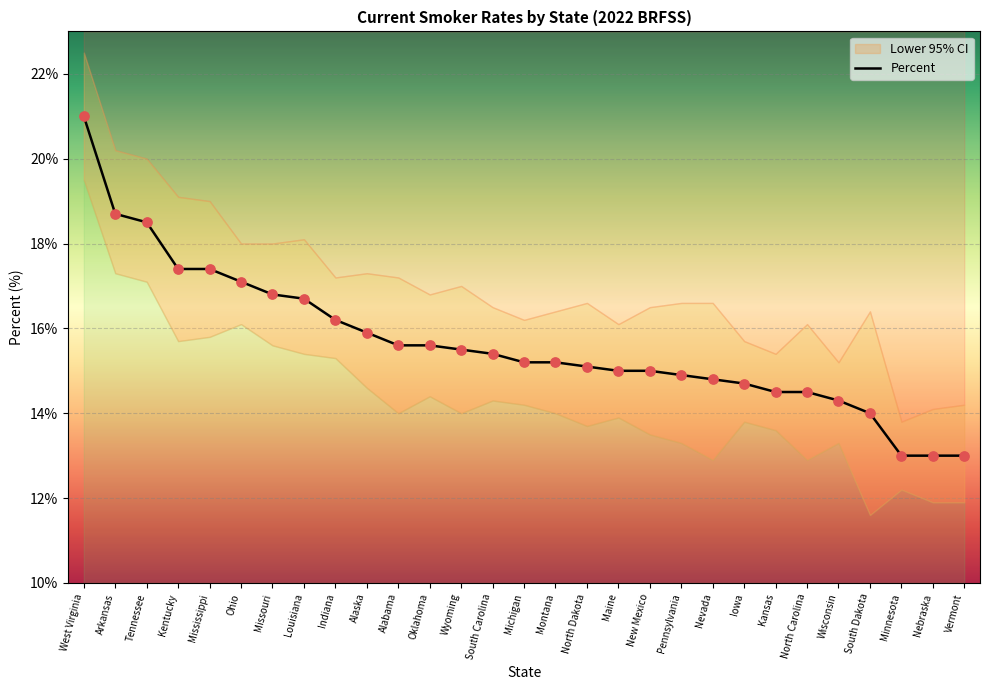

What is the ratio of the value at Tennessee to the value at Nebraska?

1.4